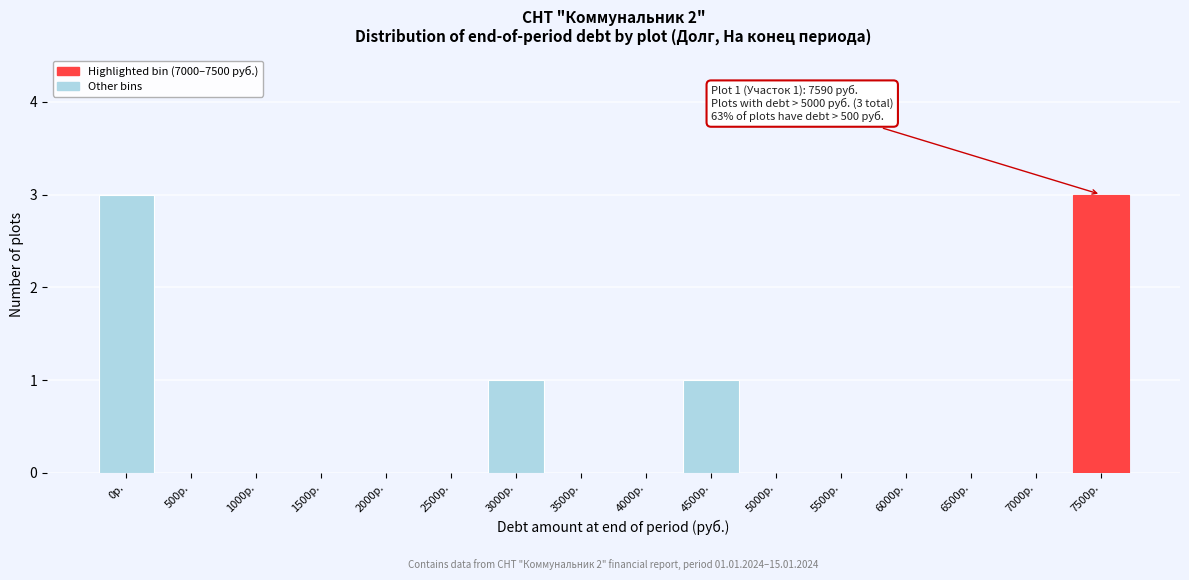

Reading left to right, extract all data points from this chart.

0р.=3	500р.=0	1000р.=0	1500р.=0	2000р.=0	2500р.=0	3000р.=1	3500р.=0	4000р.=0	4500р.=1	5000р.=0	5500р.=0	6000р.=0	6500р.=0	7000р.=0	7500р.=3